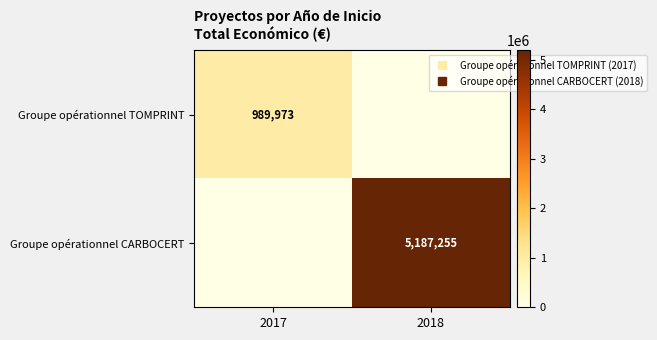

At how many categories does at least one series exceed 3706599?

1